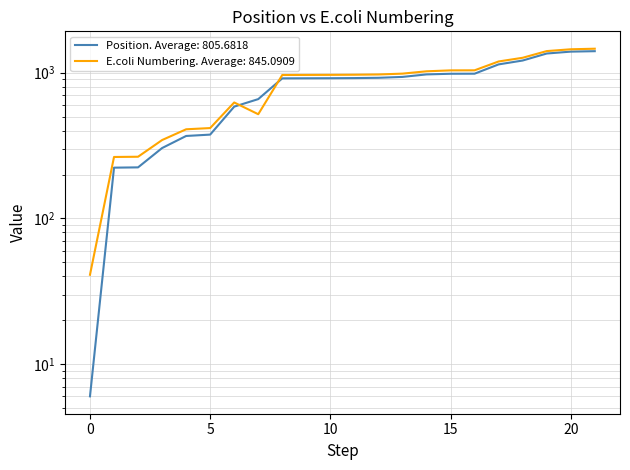

Which series ends up on top after the final intersection of Position and E.coli Numbering?

E.coli Numbering